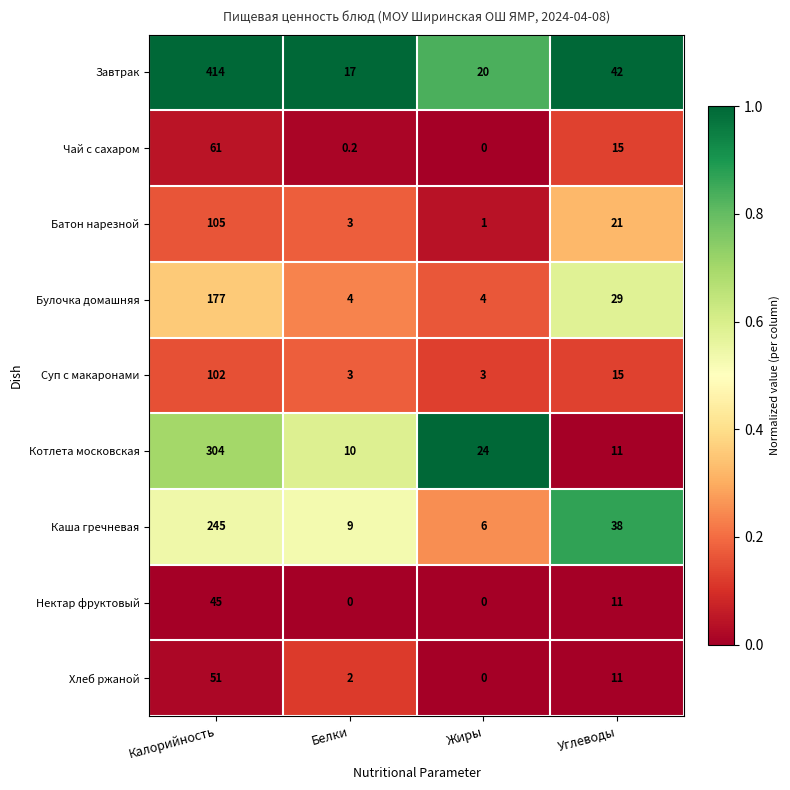

List the labels in order of Чай с сахаром value, largest first.

Калорийность, Углеводы, Белки, Жиры